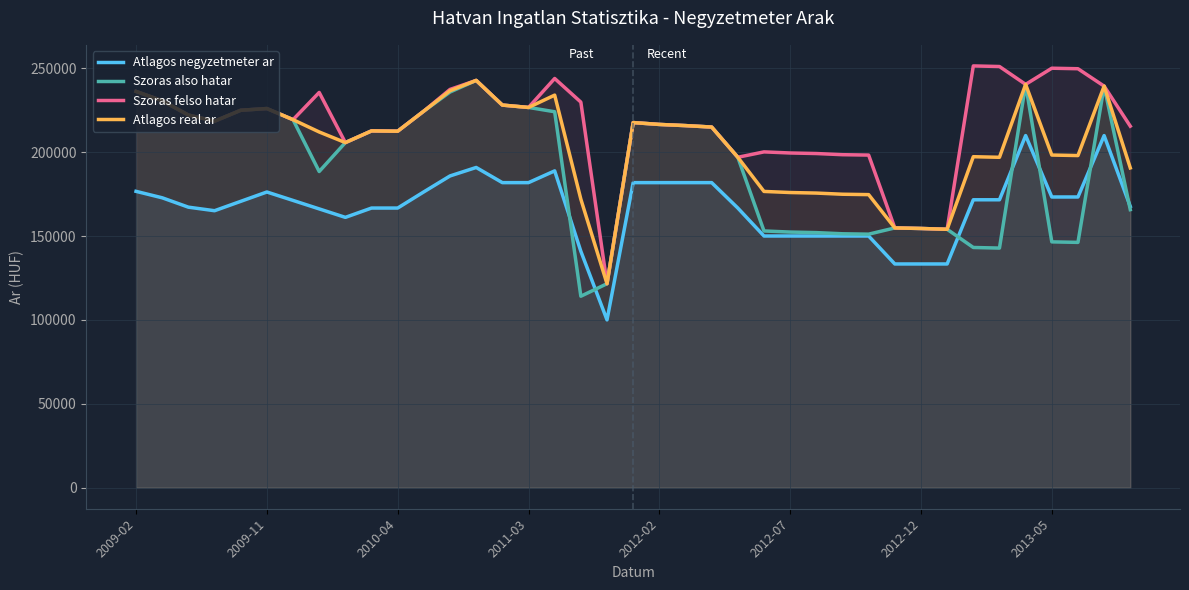

What are all the series names shown in the legend?

Atlagos negyzetmeter ar, Szoras also hatar, Szoras felso hatar, Atlagos real ar